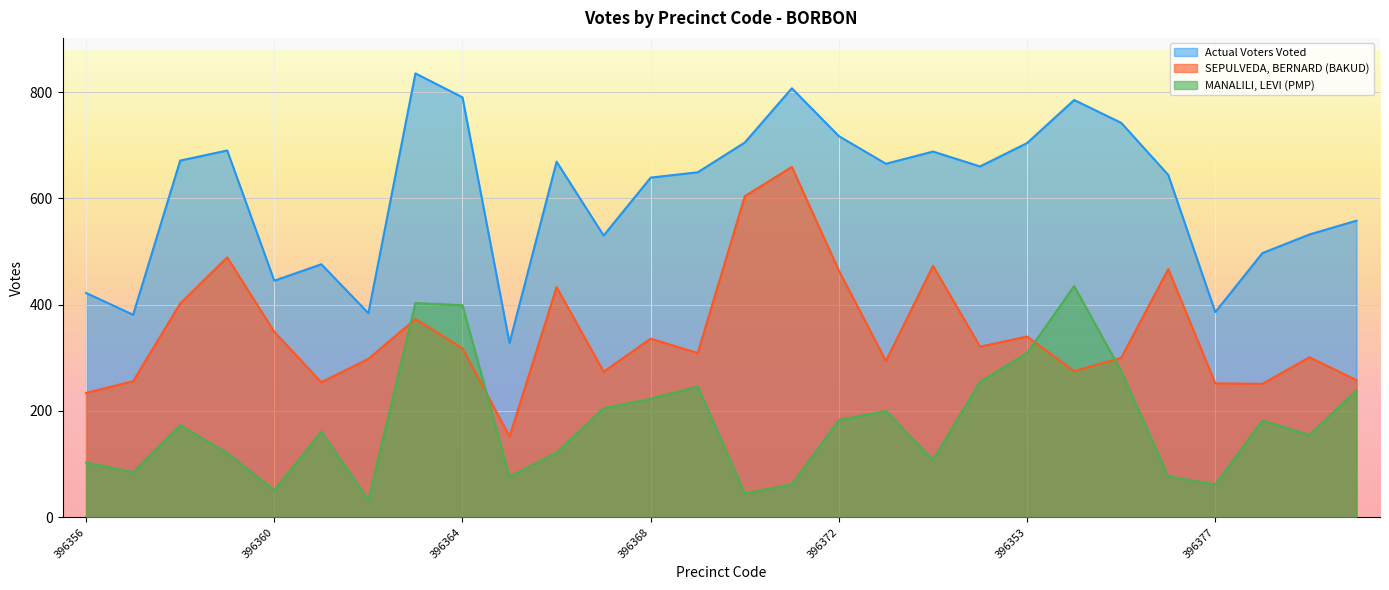

At how many categories does at least one series exceed 499?

20